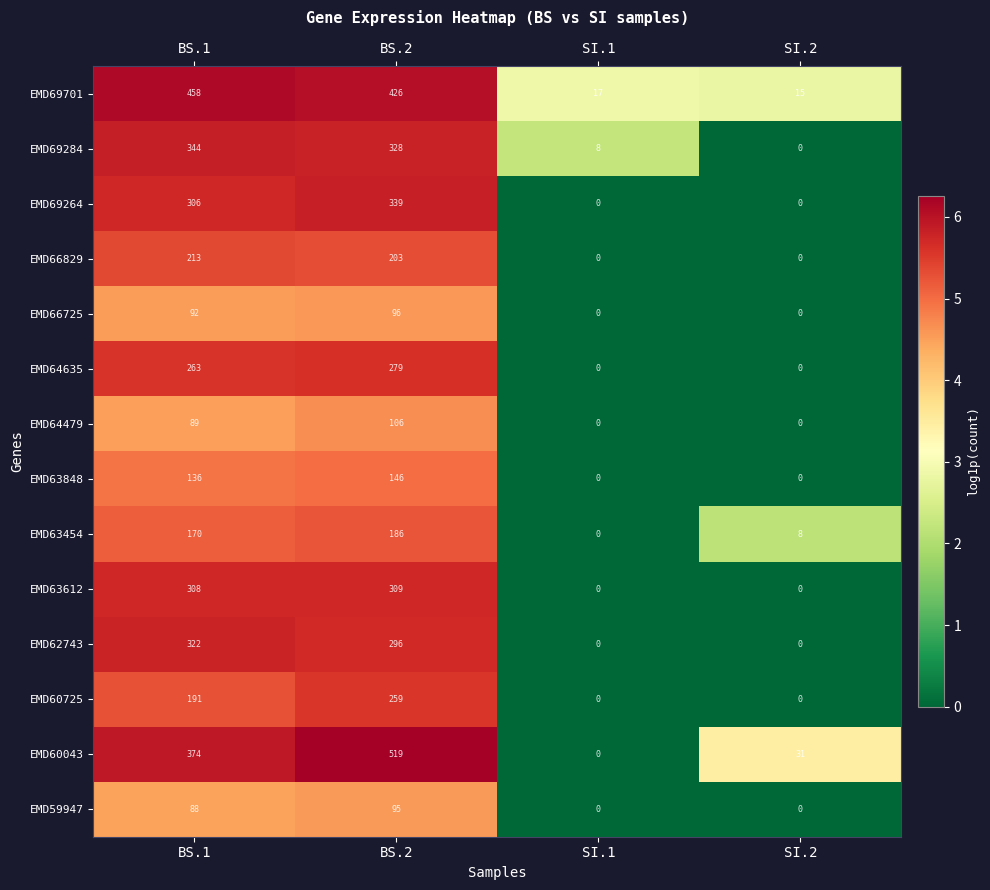

What is the highest value of the EMD60043 series?

519